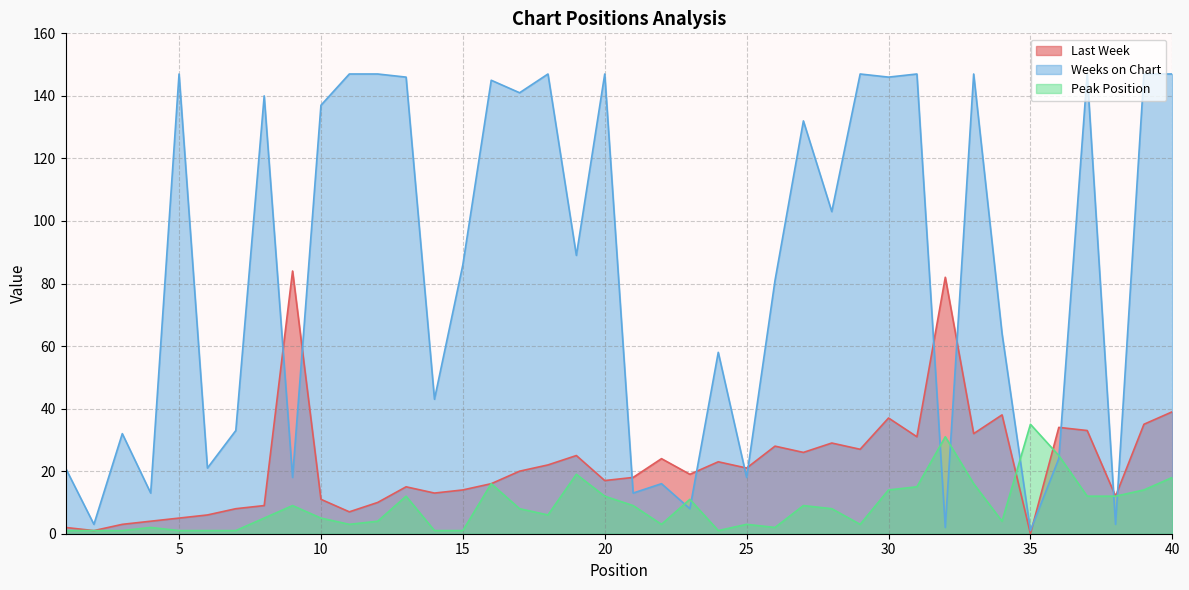

How many intersections are there between Last Week and Peak Position?

2